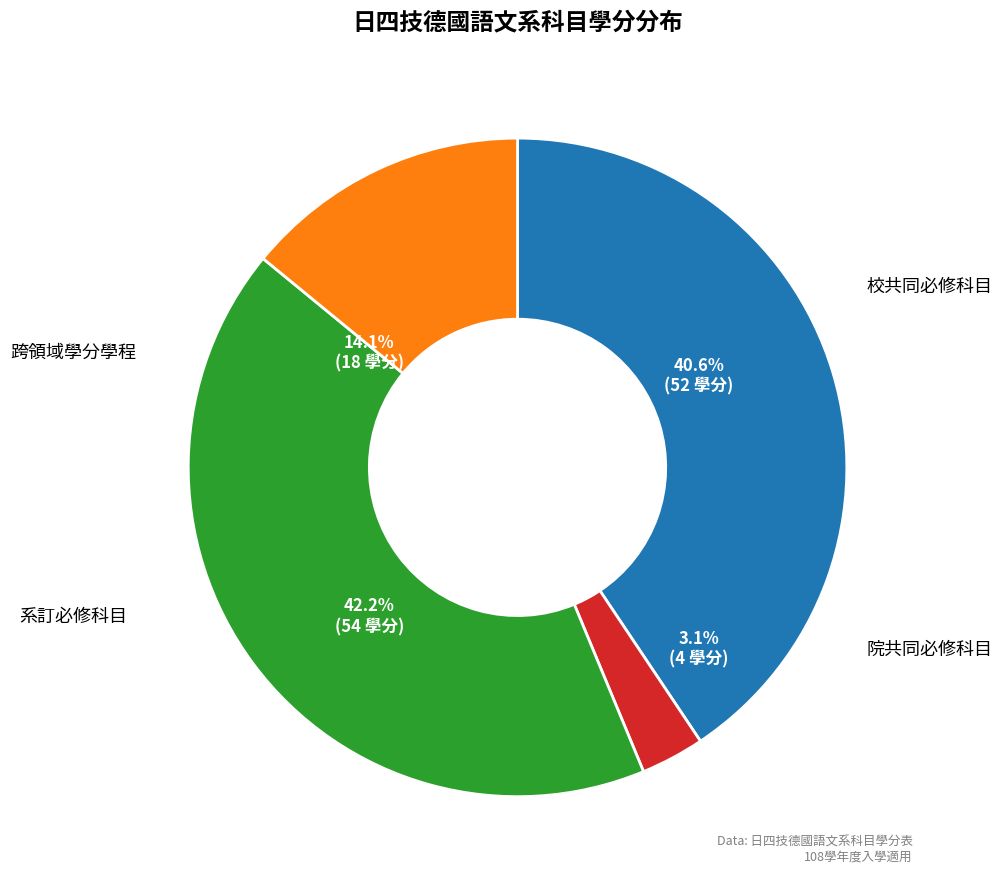

Approximately how many times larger is the value at 院共同必修科目 compared to 跨領域學分學程?

0.2